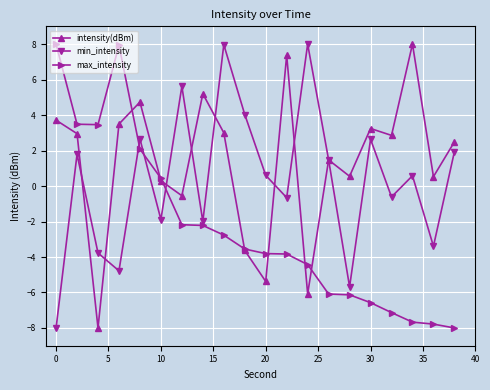

Which series ends up on top after the final intersection of min_intensity and max_intensity?

min_intensity